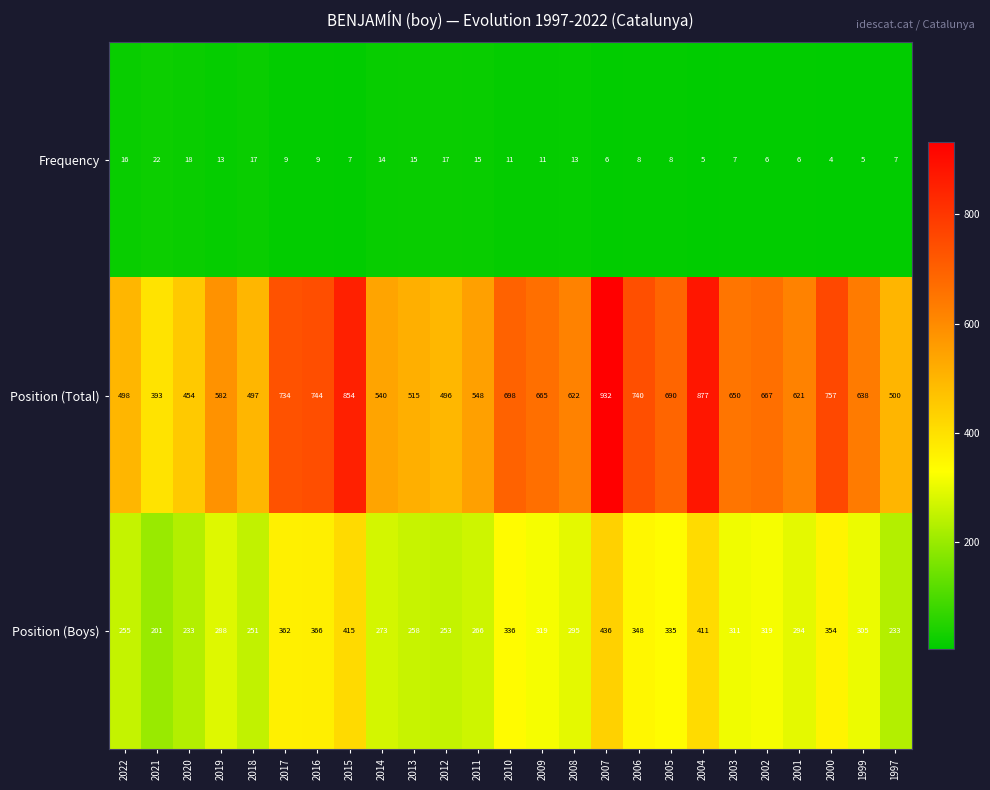

Rank the series at 2002 from highest to lowest value.

Position (Total), Position (Boys), Frequency